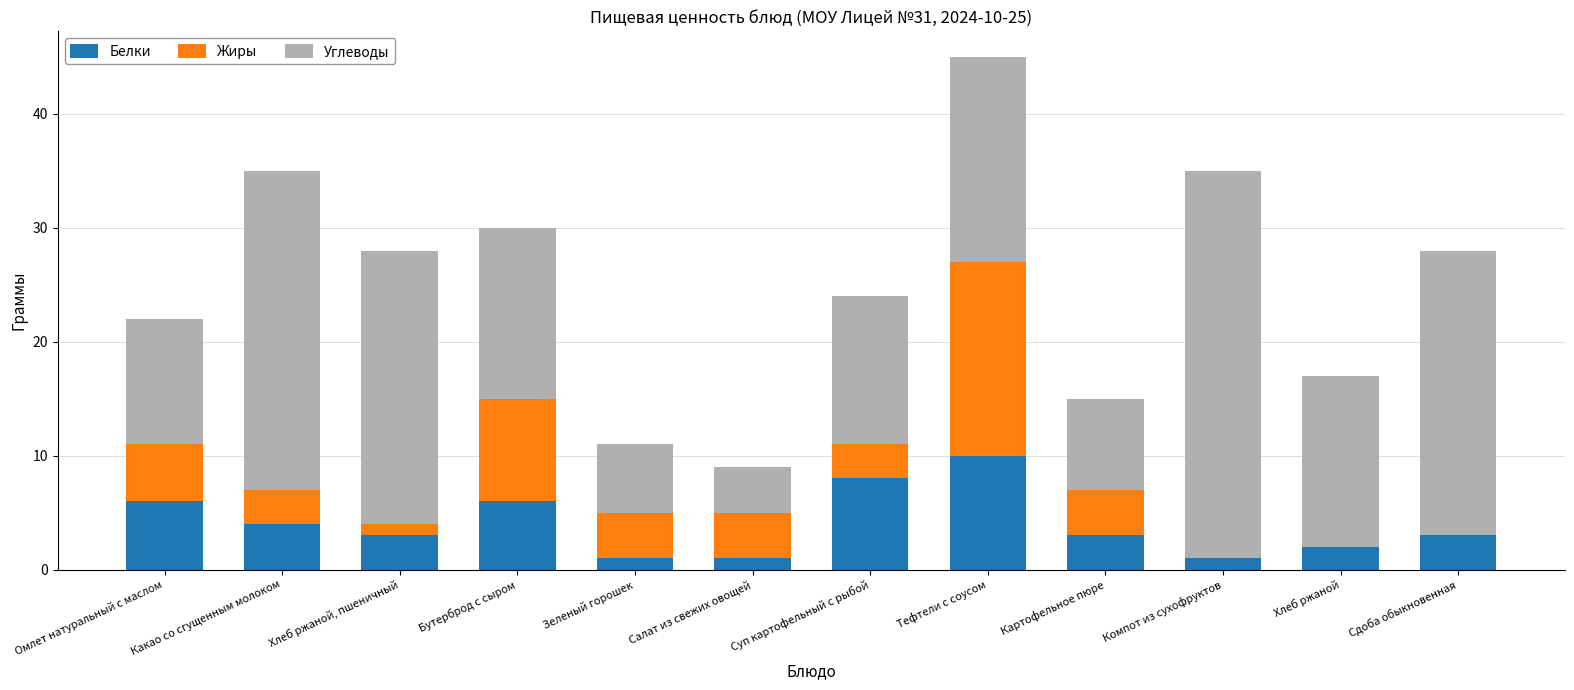

Count the number of data series in this chart.

3